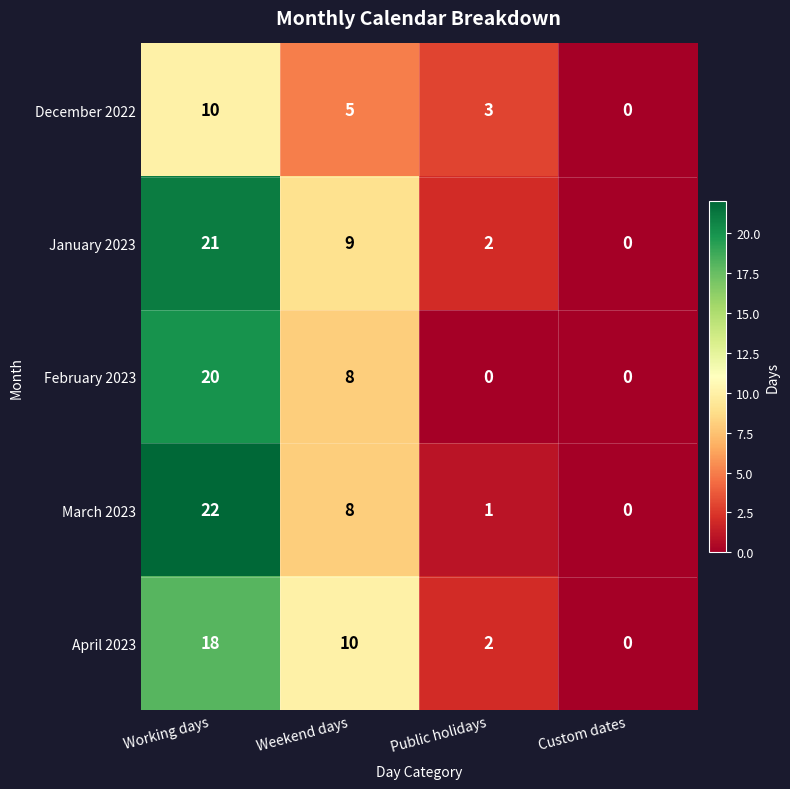

How many December 2022 values are between 3 and 10?

3